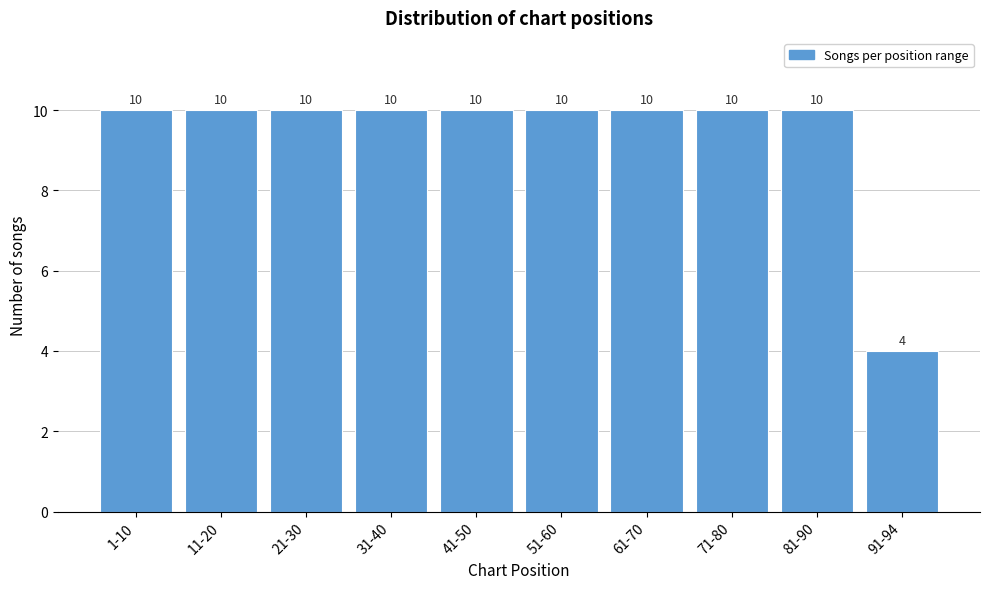

Reading left to right, list all the values displayed in this chart.

10	10	10	10	10	10	10	10	10	4